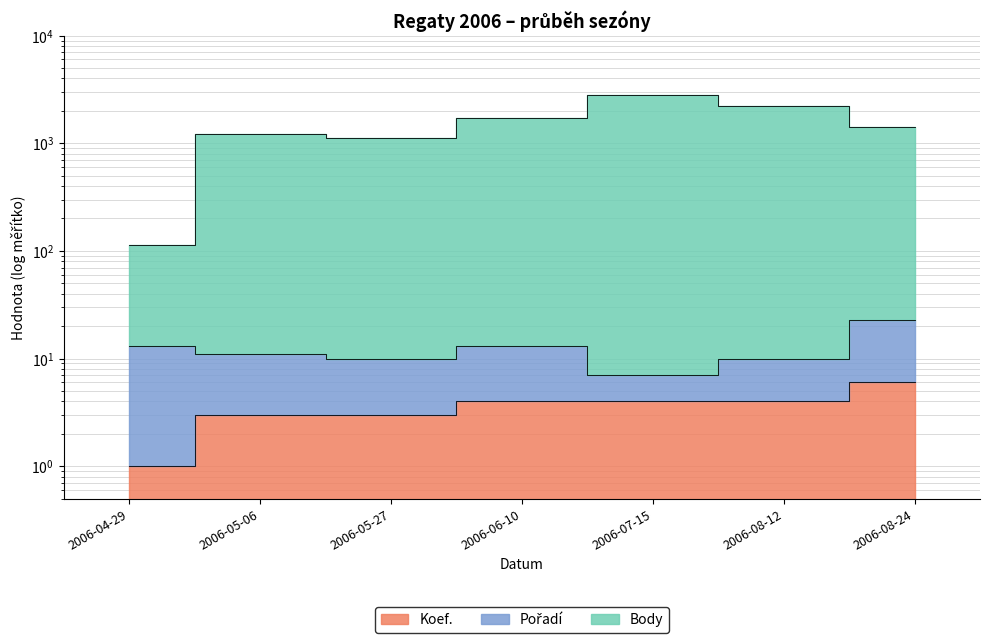

The Koef. series shows 4 at 2006-06-10. True or false?

True